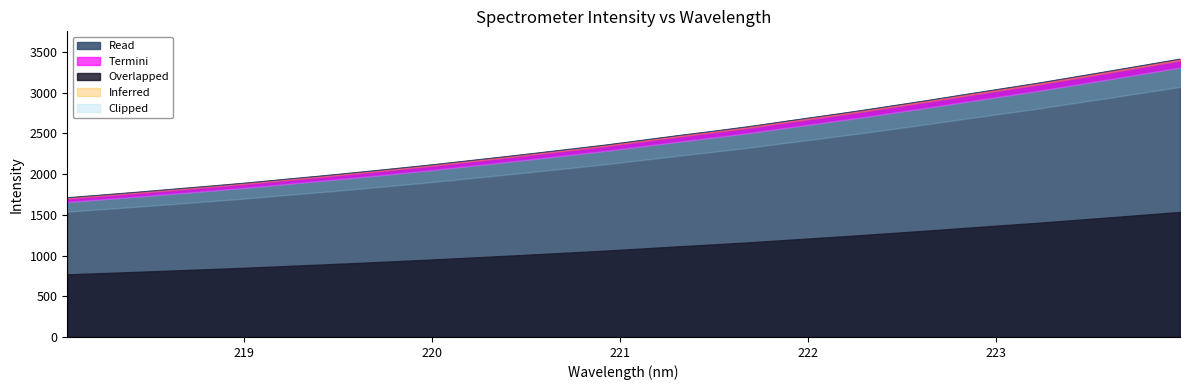

What is the lowest value of the Read series?

1709.0